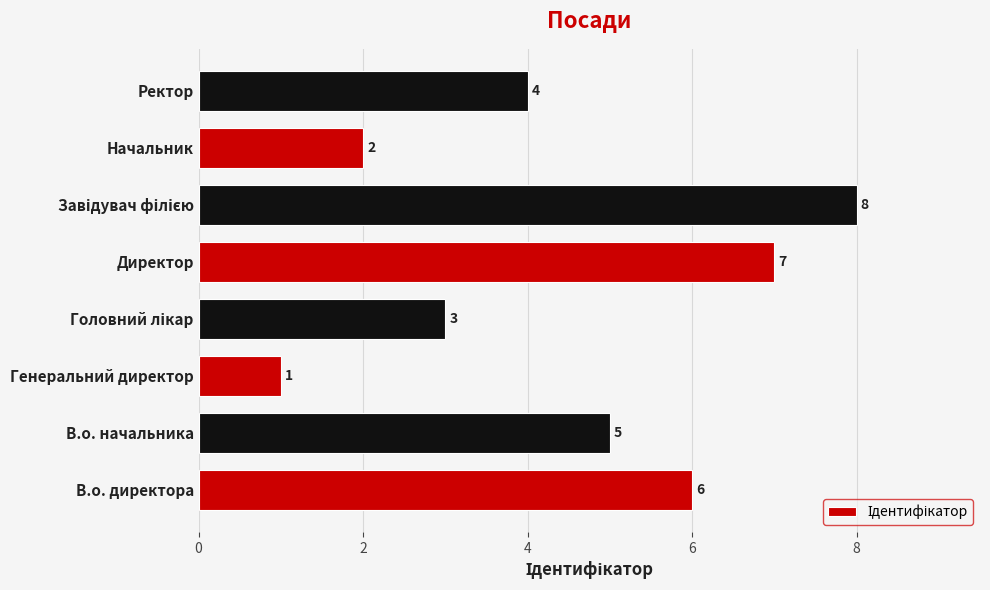

Is it true that the value at Генеральний директор is 0?

False